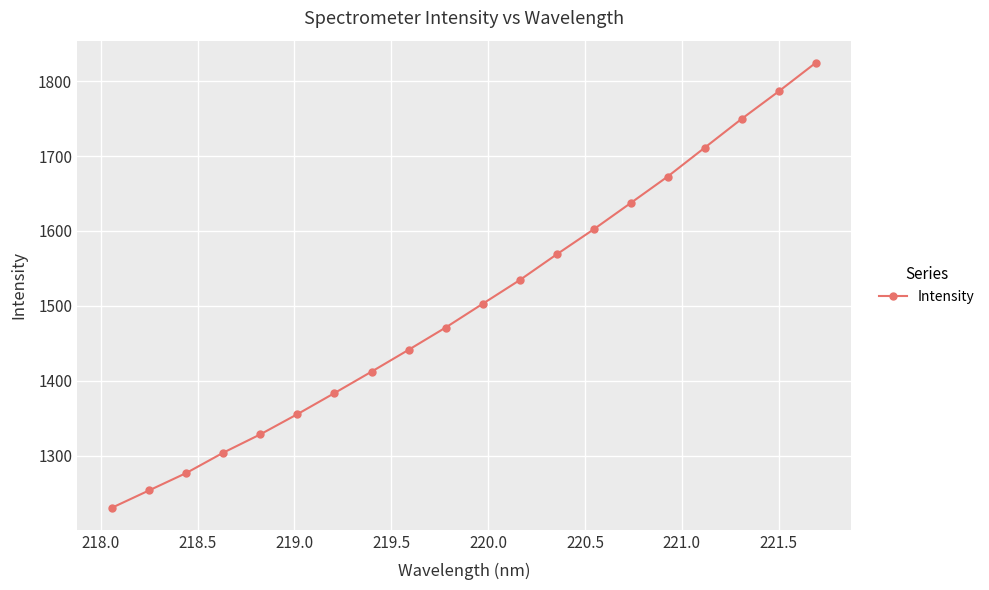

What is the greatest value displayed?

1824.6